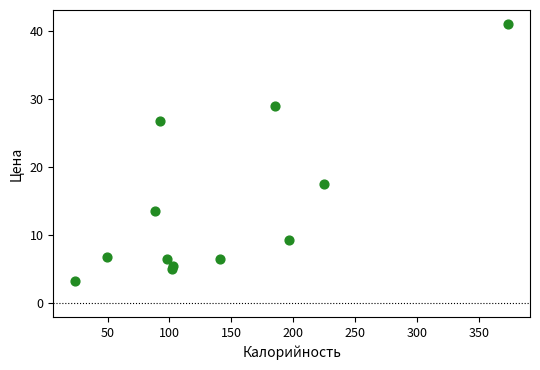

What is the range of Y values (max minus min)?

37.8